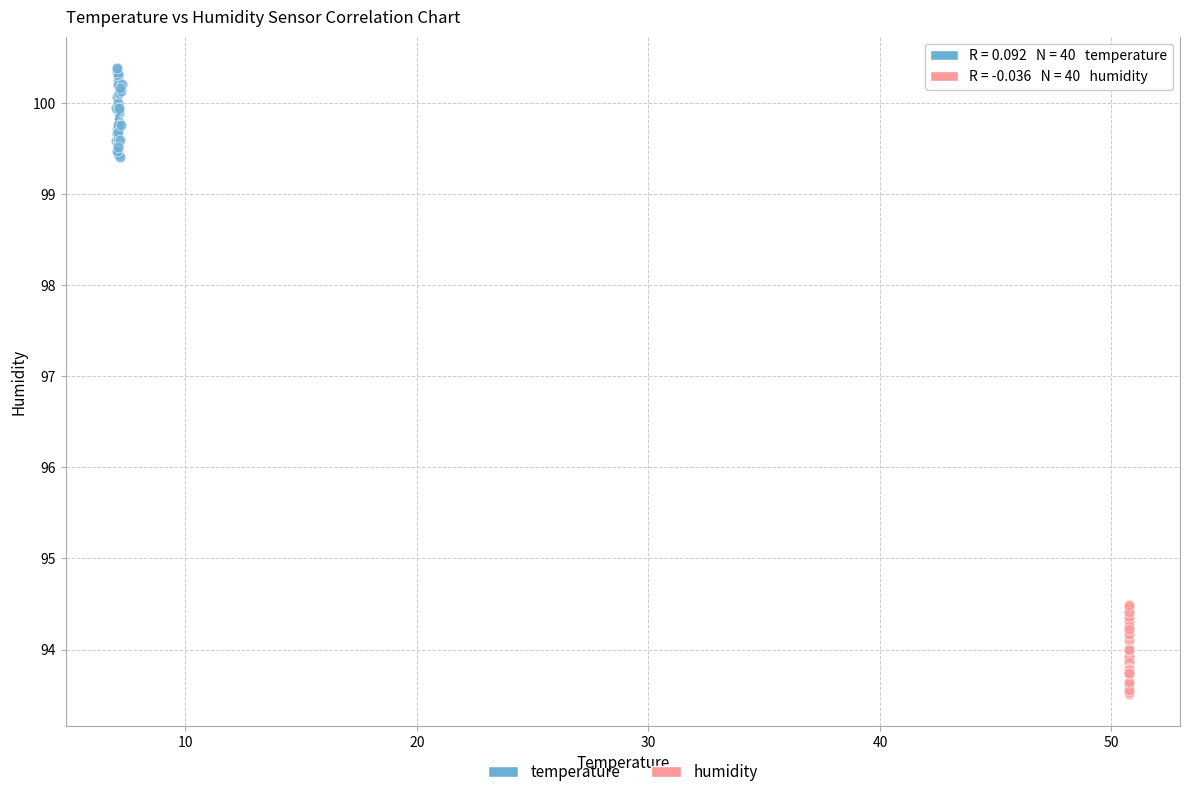

Which series reaches the minimum Y coordinate?

humidity